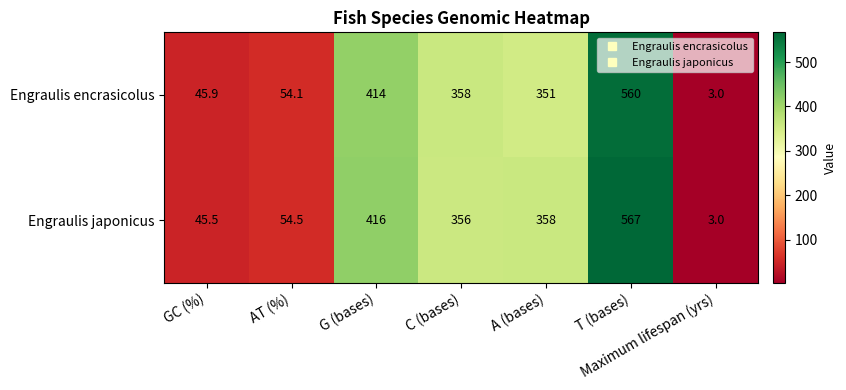

What is the difference between the highest and lowest values at AT (%)?

0.4